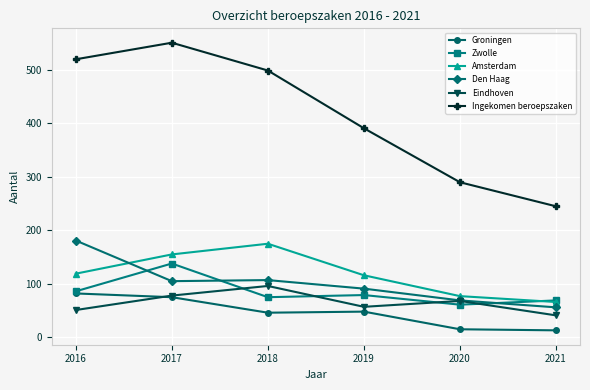

Between 2017 and 2021, which series saw the biggest shift?

Ingekomen beroepszaken